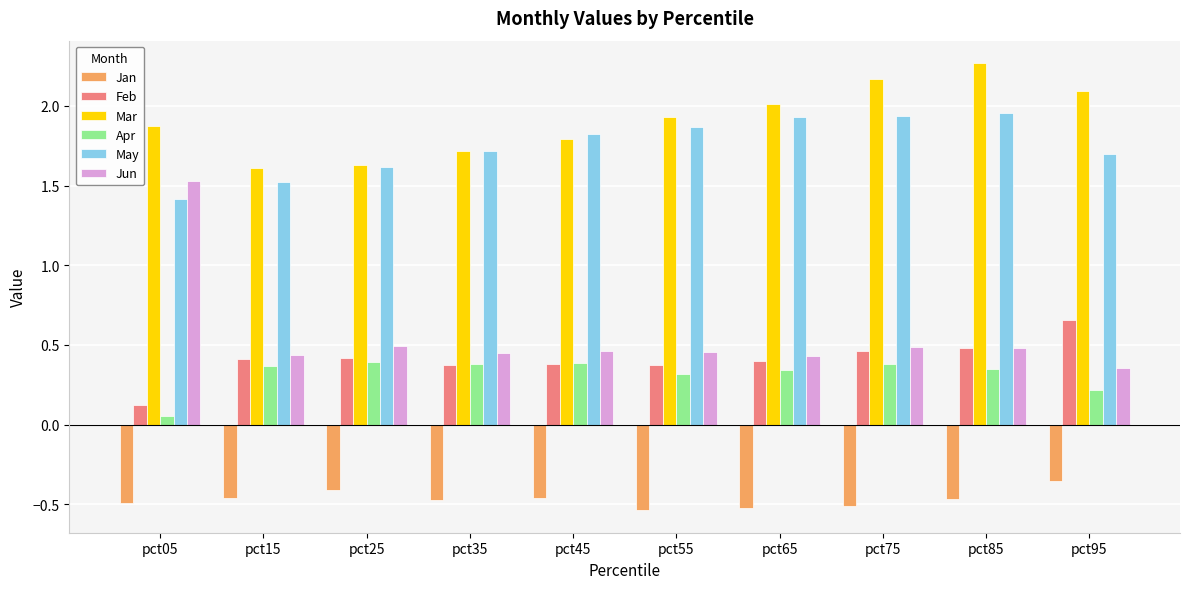

The Mar series shows 2.3 at pct15. True or false?

False